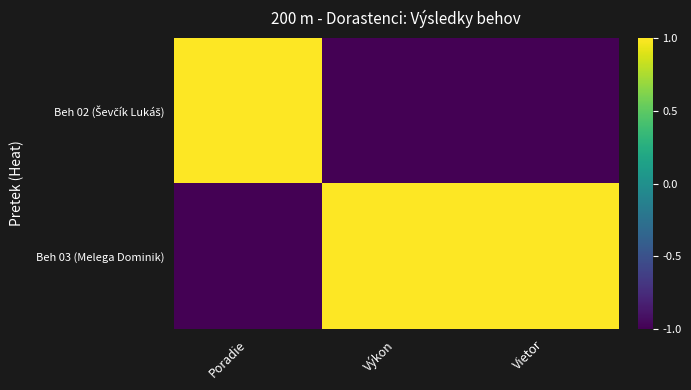

What is the spread (max minus min) of values at Poradie?

2